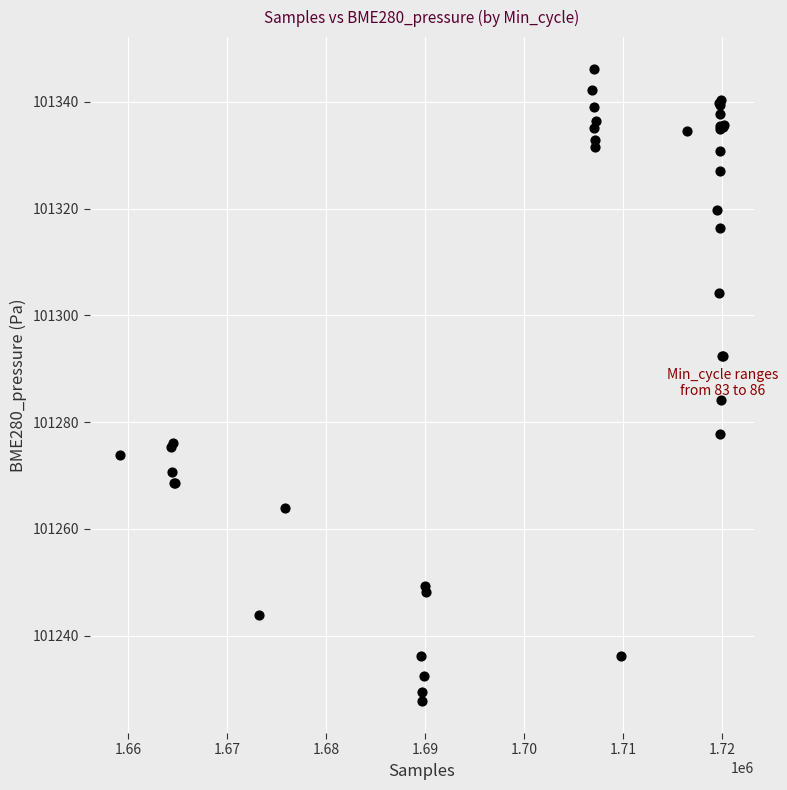

What Y value in the scatter plot is closest to 101286?

101284.1